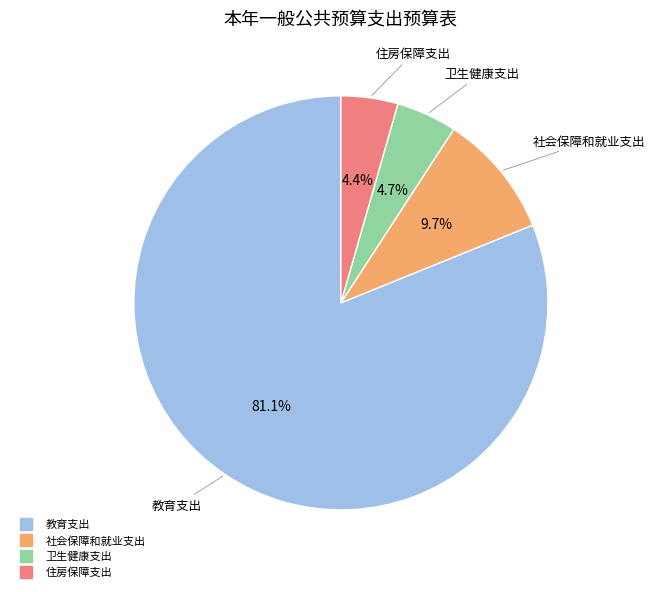

What percentage do 教育支出 and 卫生健康支出 together represent?

85.9%